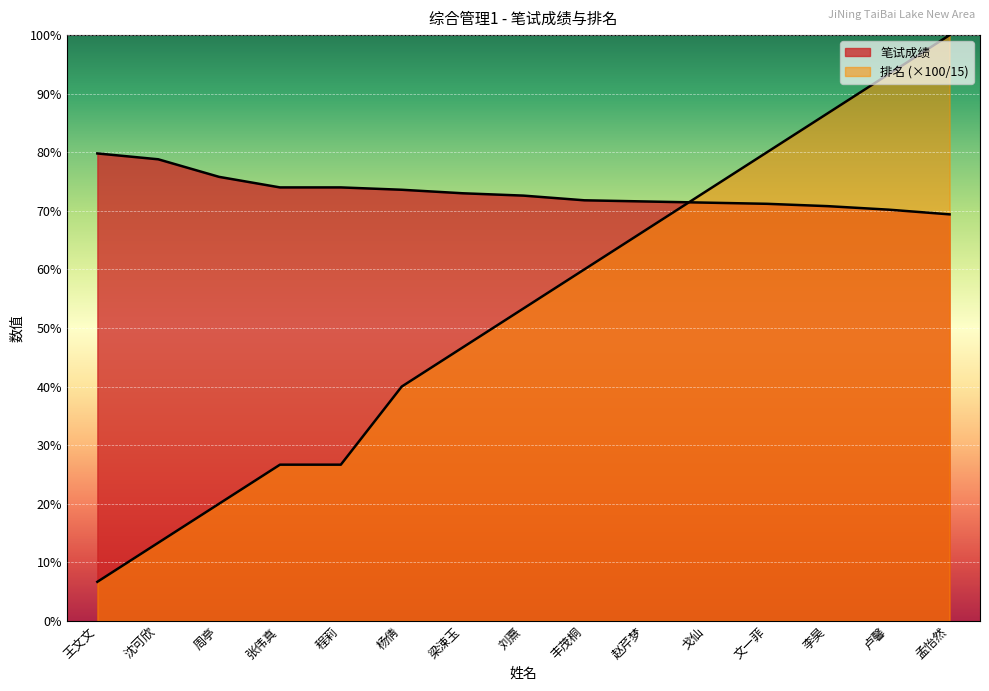

Reading left to right, extract all data points from this chart.

笔试成绩: 79.8	78.8	75.8	74.0	74.0	73.6	73.0	72.6	71.8	71.6	71.4	71.2	70.8	70.2	69.4
排名: 6.7	13.3	20.0	26.7	26.7	40.0	46.7	53.3	60.0	66.7	73.3	80.0	86.7	93.3	100.0